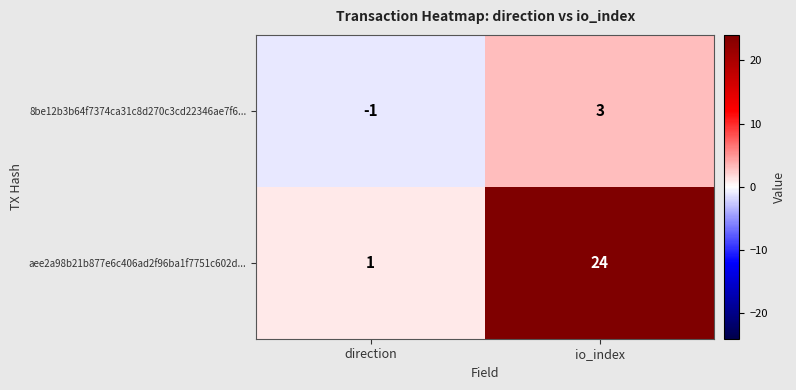

What is the maximum value shown in the chart?

24